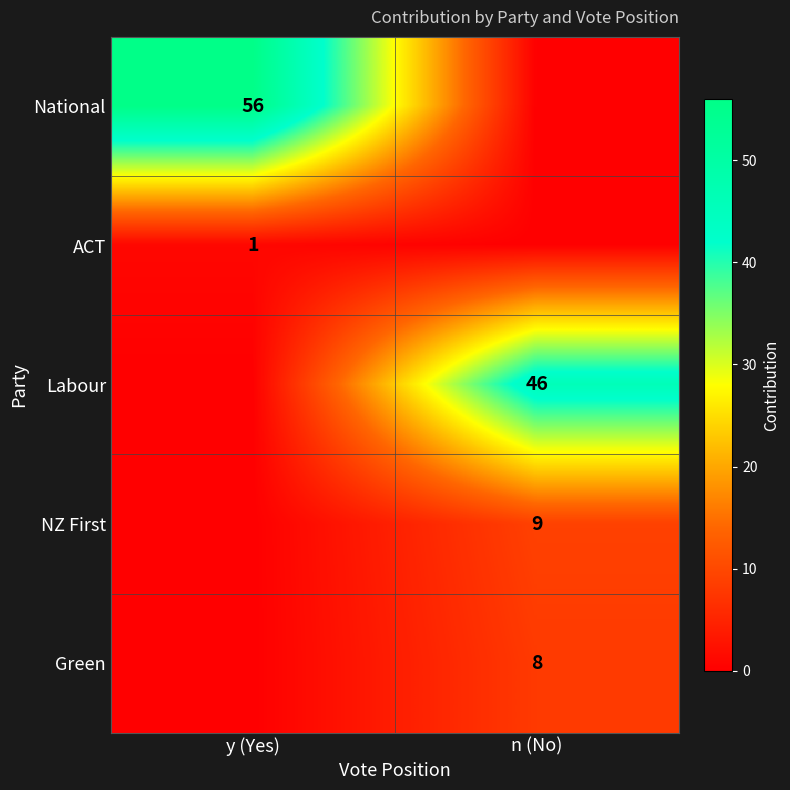

Is it true that ACT equals 1 at y (Yes)?

True